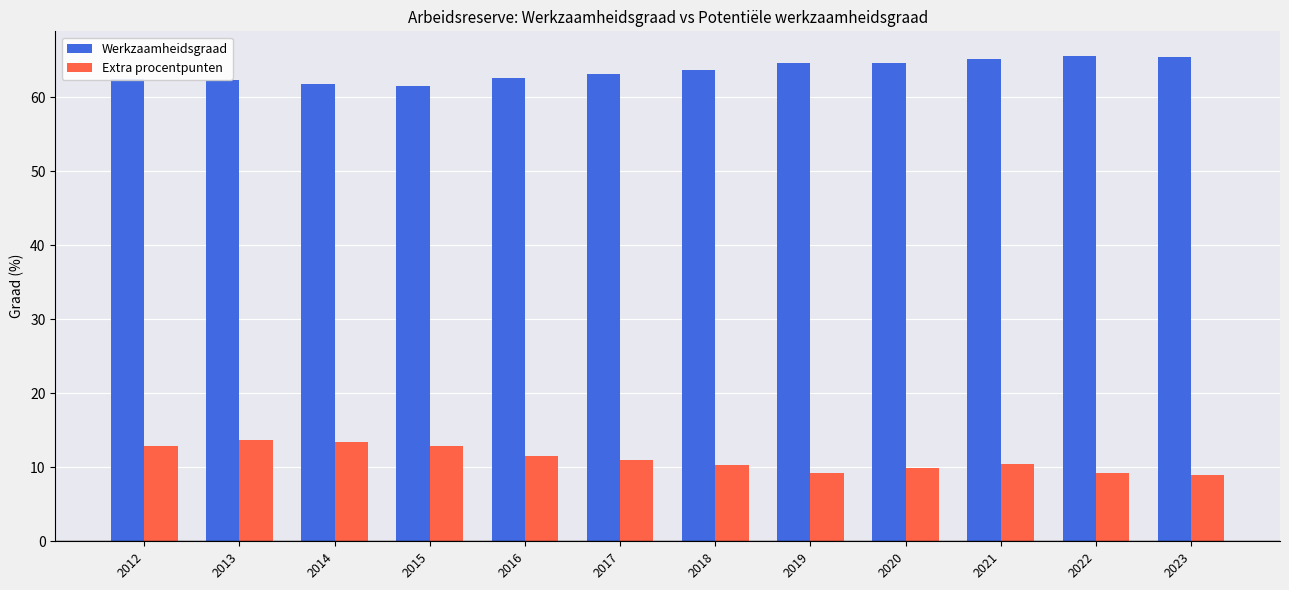

Rank the series by their maximum value, from highest to lowest.

Werkzaamheidsgraad, Extra procentpunten